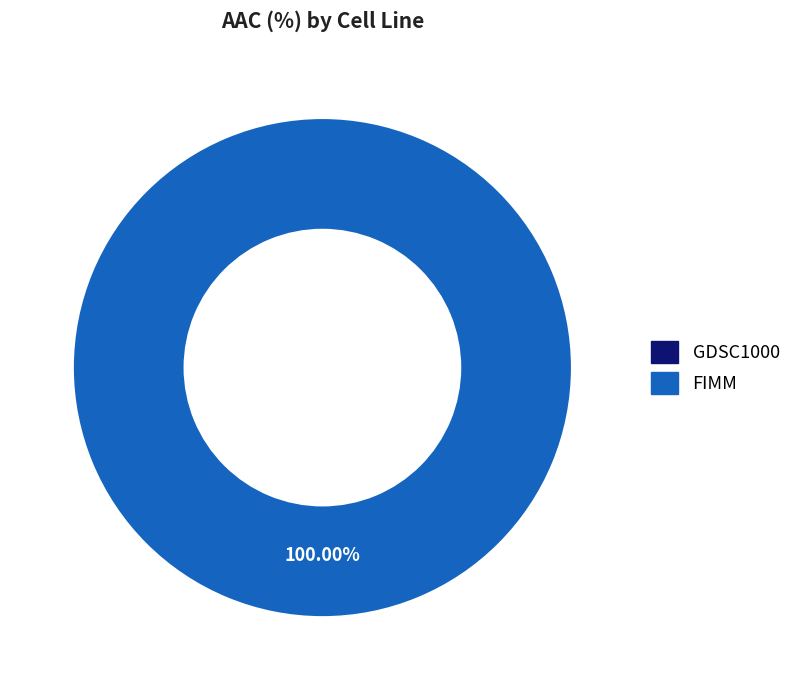

Which has a higher value, GDSC1000 or FIMM?

FIMM